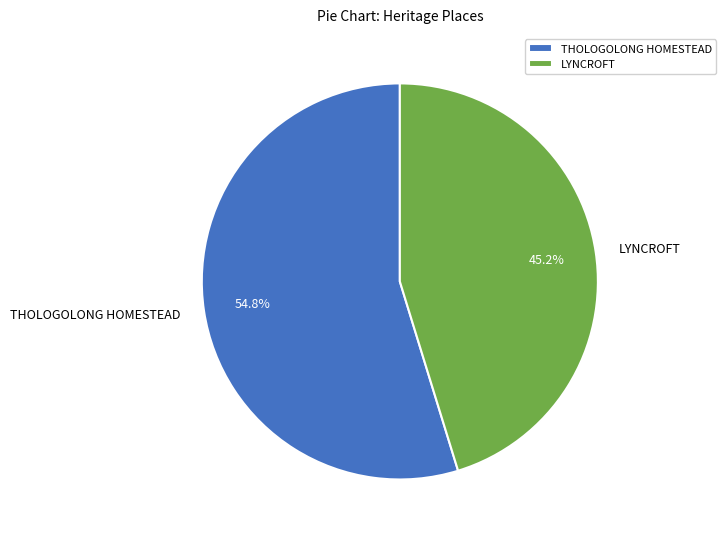

Rank the categories by value from highest to lowest.

THOLOGOLONG HOMESTEAD, LYNCROFT